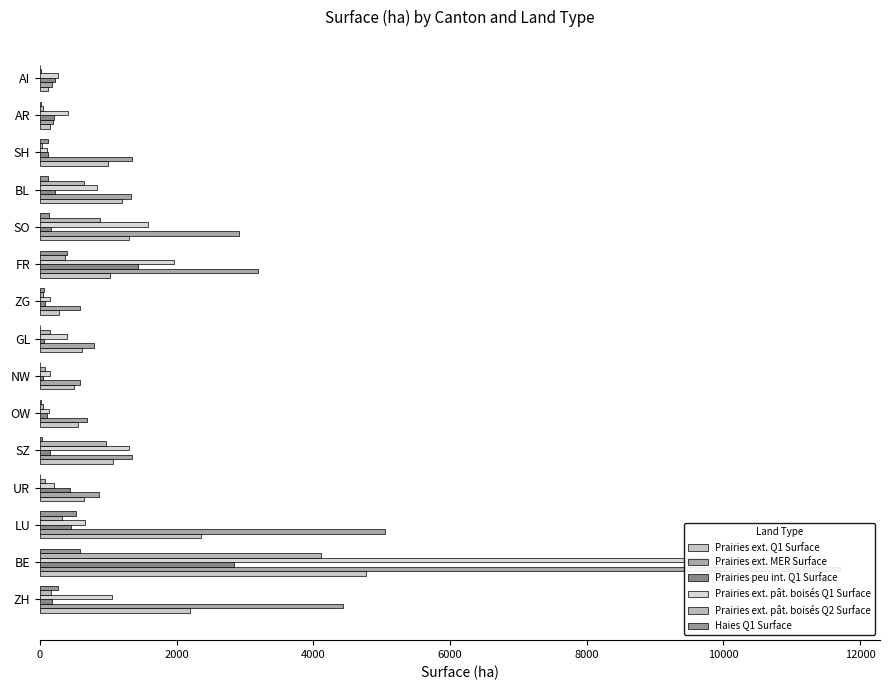

How many categories are shown in the chart?

15